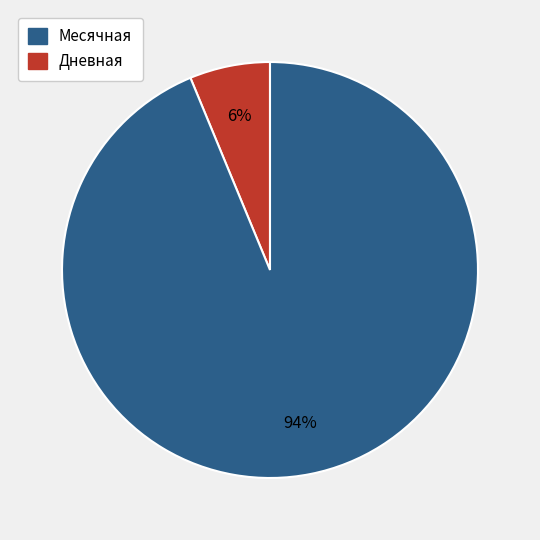

To the nearest percent, what is the average slice percentage?

50%